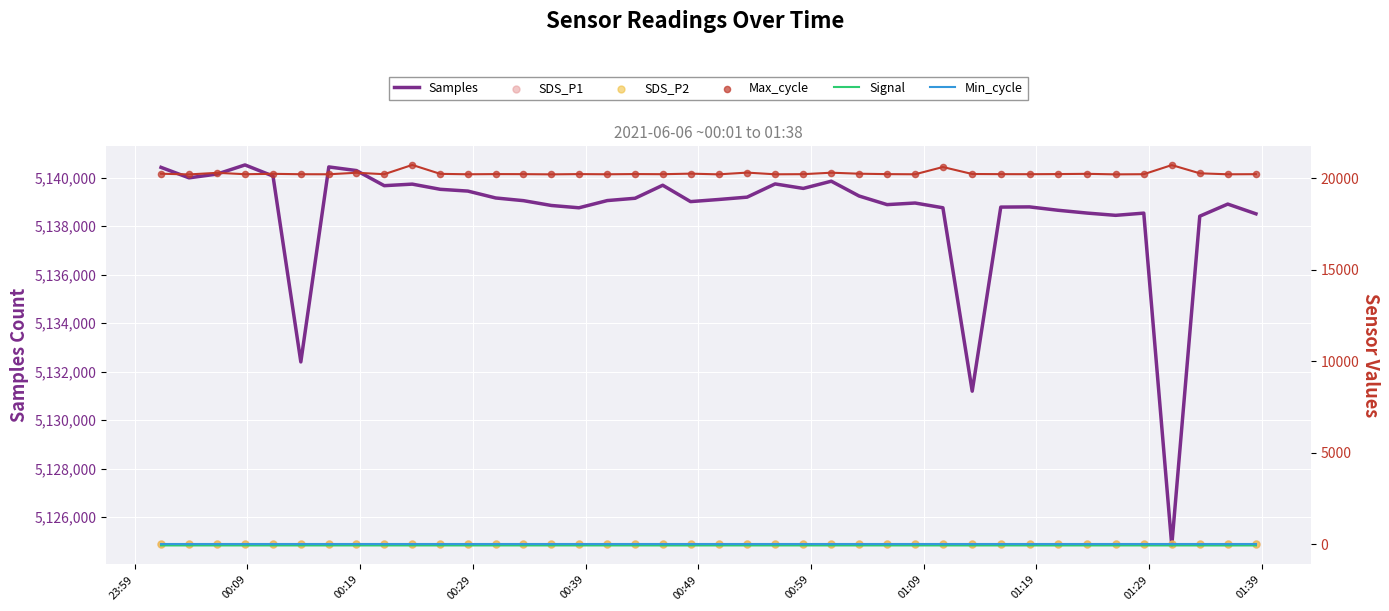

What is the lowest value of the Samples series?

5124829